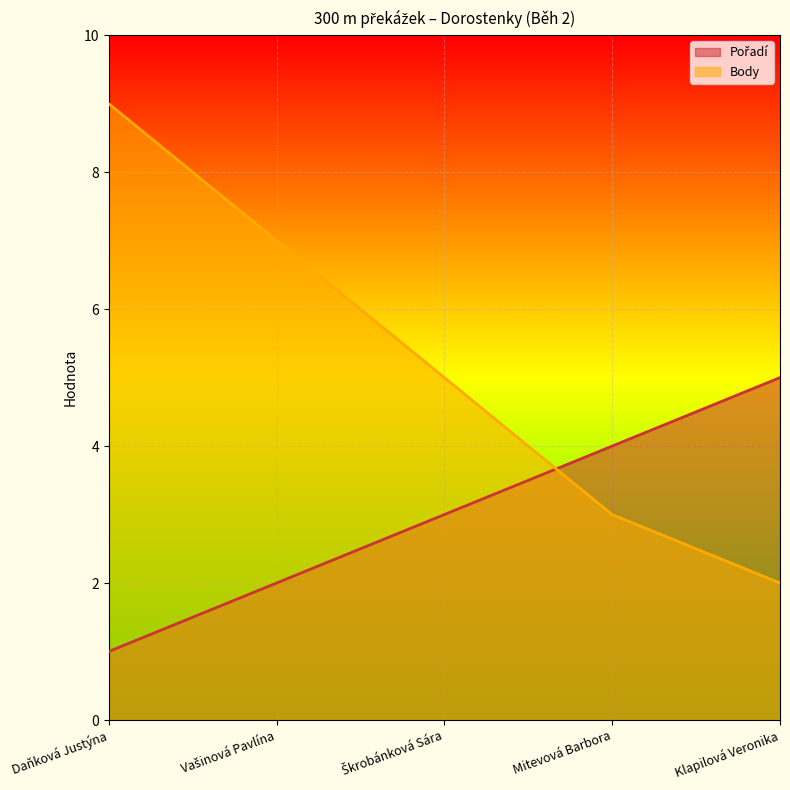

What is the difference between the Body values at Daňková Justýna and Mitevová Barbora?

6